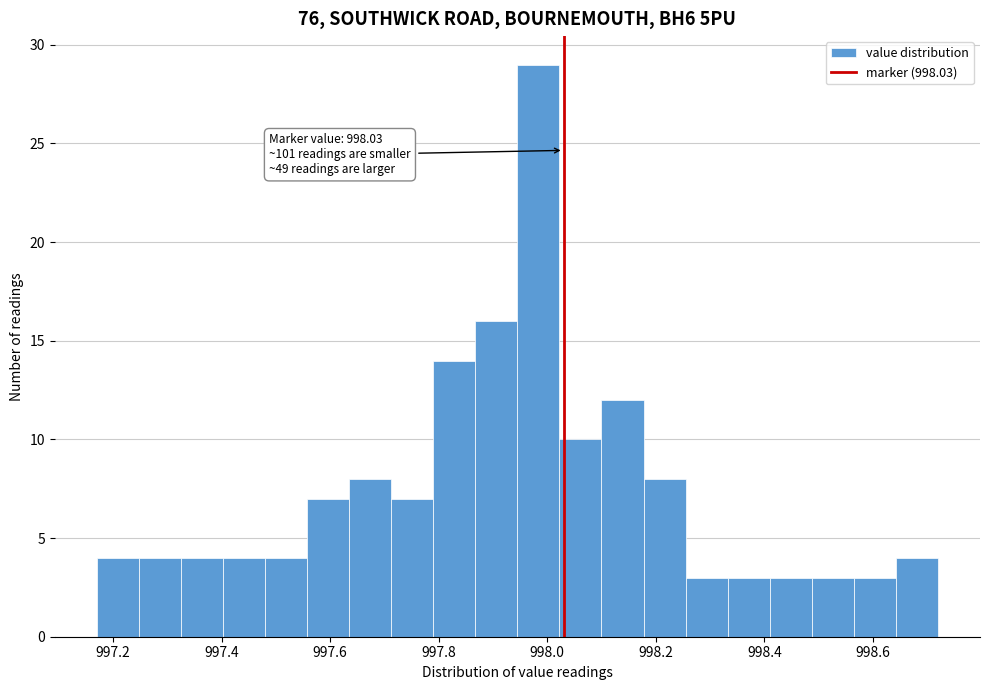

Around what value on the x-axis is the tallest bar? Give the approximate position of its centre, as read against the axis.

997.98